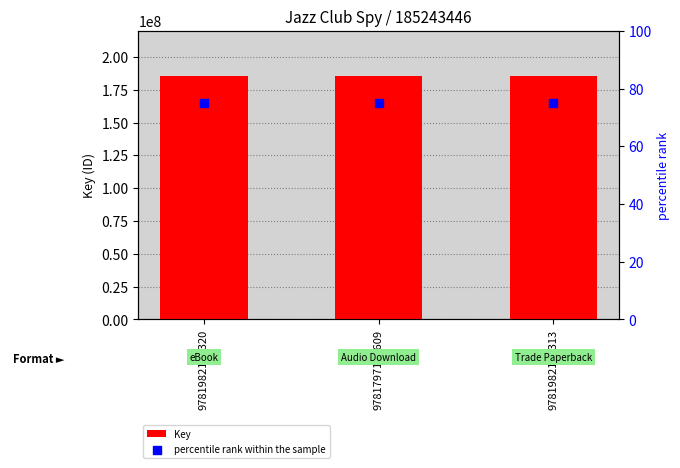

What is the total value across all series at 9781982191320?

185243521